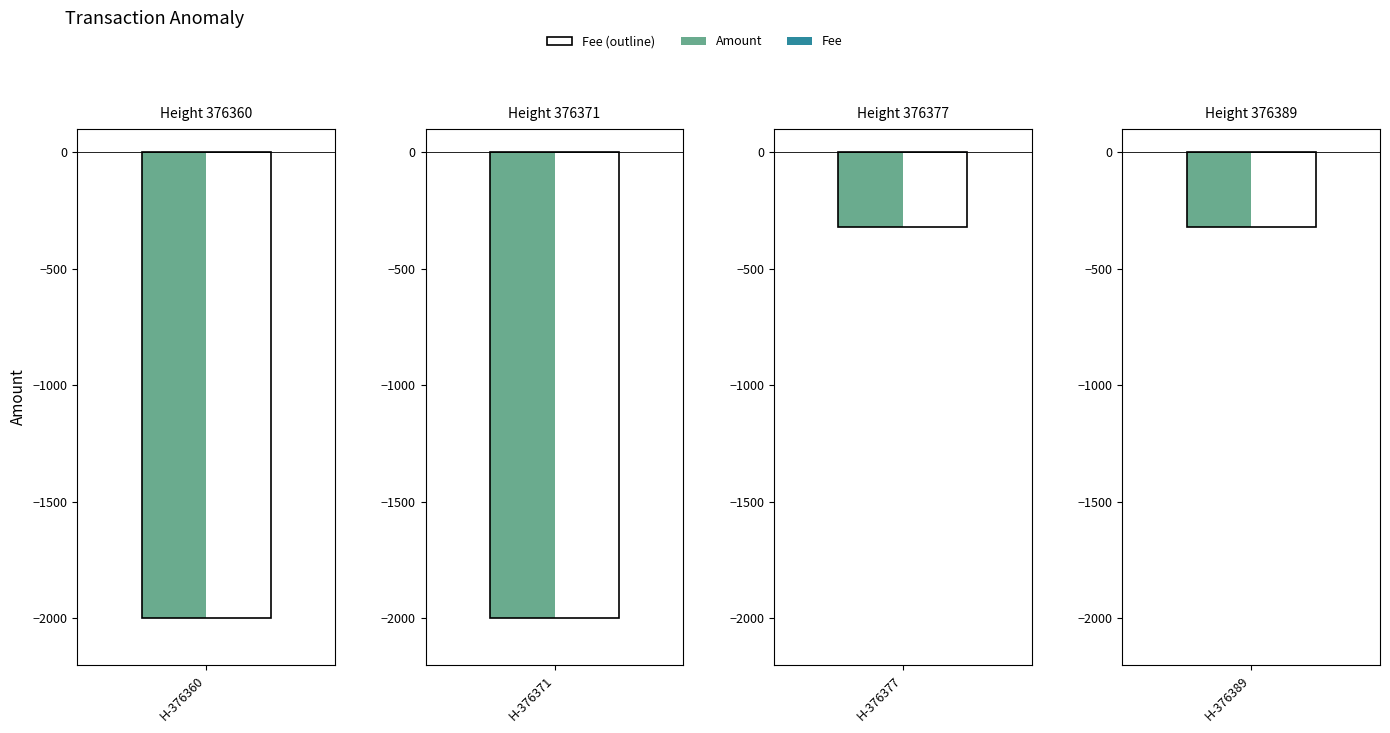

Is the value of Fee at 376371 greater than the value of Amount at 376371?

No